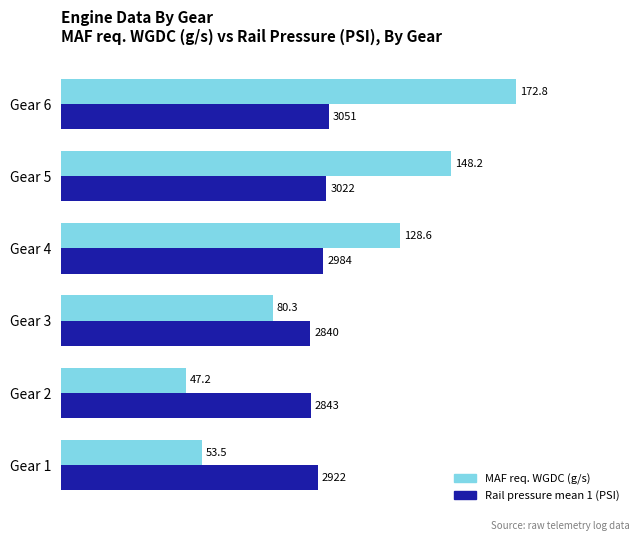

Count the number of categories in the chart.

6